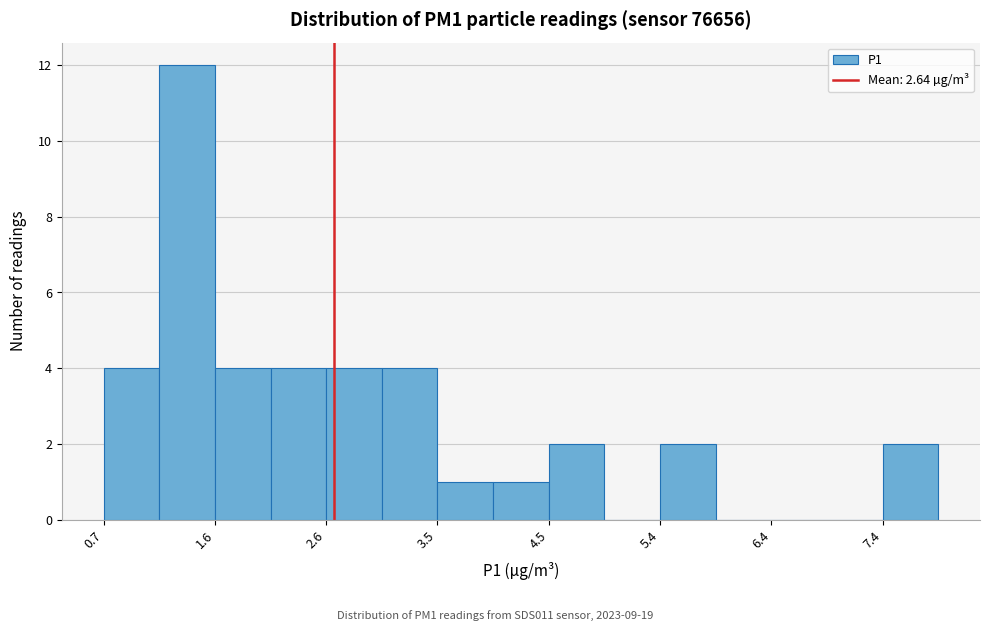

Reading left to right, transcribe this chart: for each bar, give the range it covers on the x-axis and its height. Neither the bar edges nor the heights are printed on the chart, so give them approximately, as read against the axes.

0.65 to 1.13: 4
1.13 to 1.61: 12
1.61 to 2.09: 4
2.09 to 2.57: 4
2.57 to 3.05: 4
3.05 to 3.53: 4
3.53 to 4.01: 1
4.01 to 4.49: 1
4.49 to 4.97: 2
4.97 to 5.45: 0
5.45 to 5.93: 2
5.93 to 6.41: 0
6.41 to 6.89: 0
6.89 to 7.37: 0
7.37 to 7.85: 2